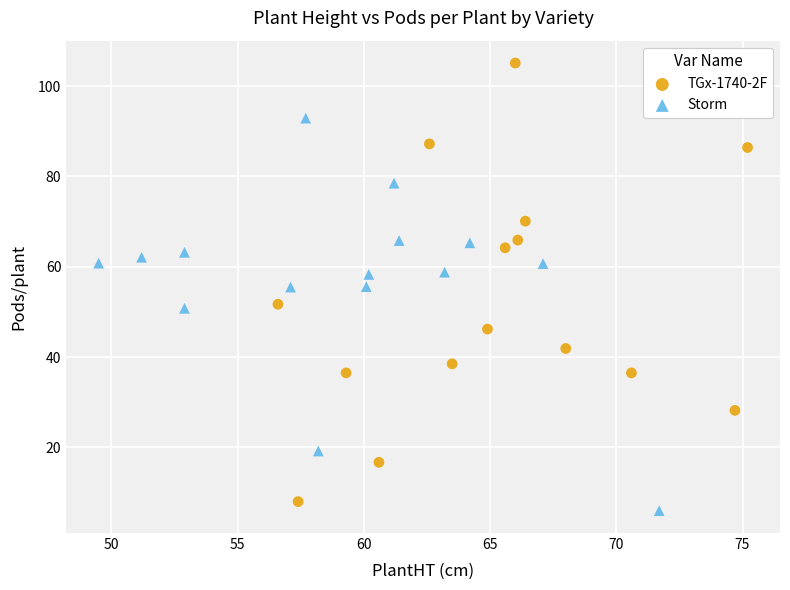

Which series contains the highest Y value?

TGx-1740-2F